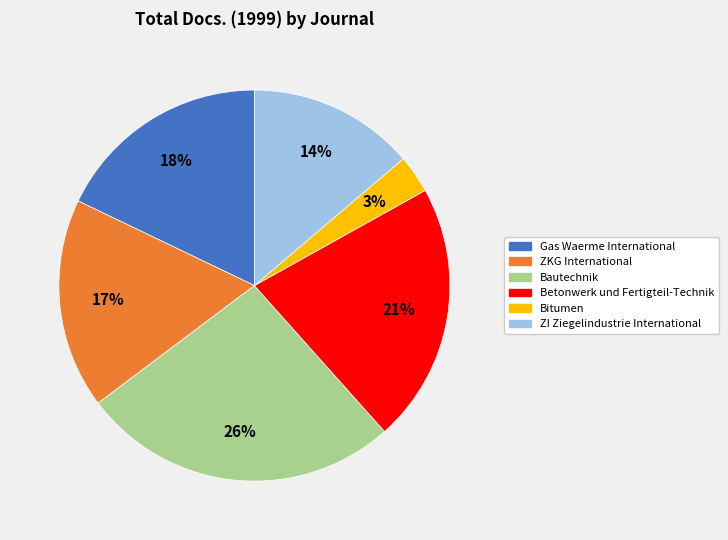

Between Bitumen and Gas Waerme International, which is larger?

Gas Waerme International